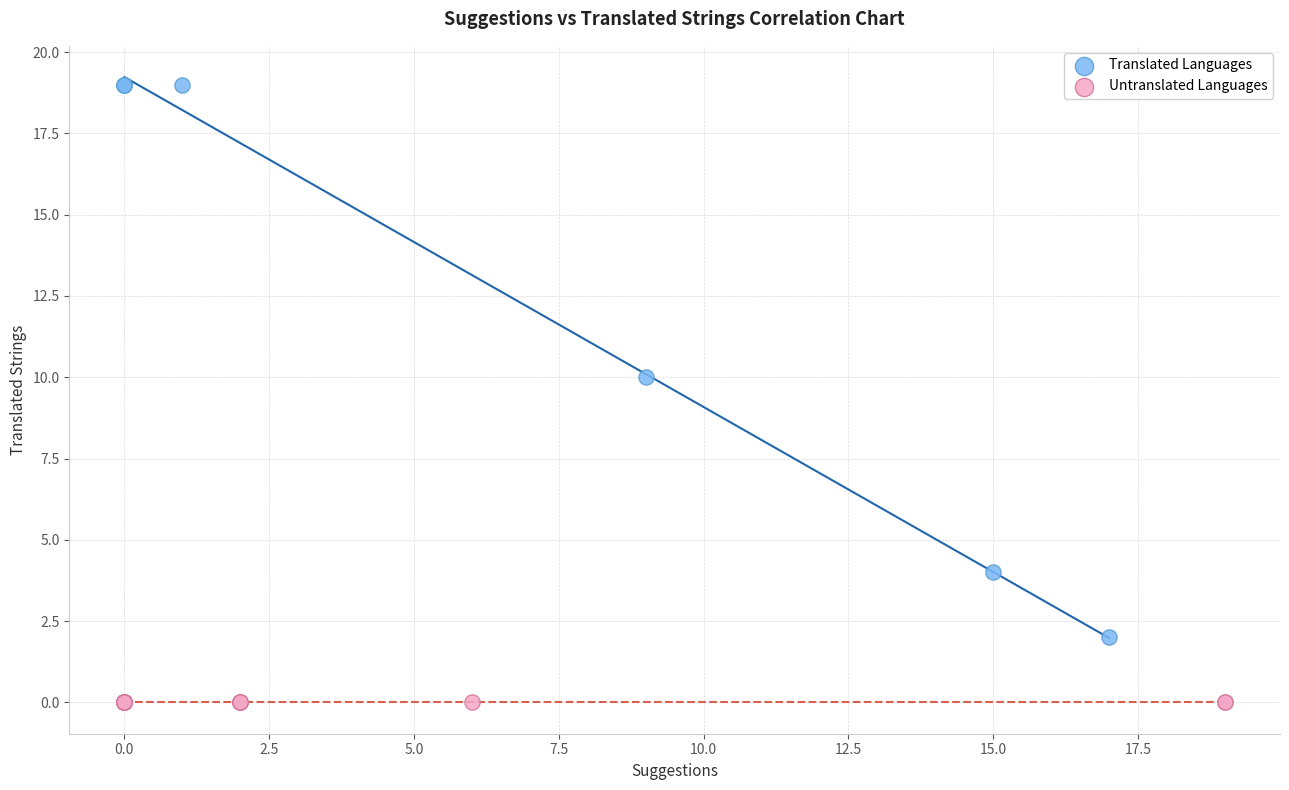

Which series reaches the maximum Y coordinate?

Translated Languages